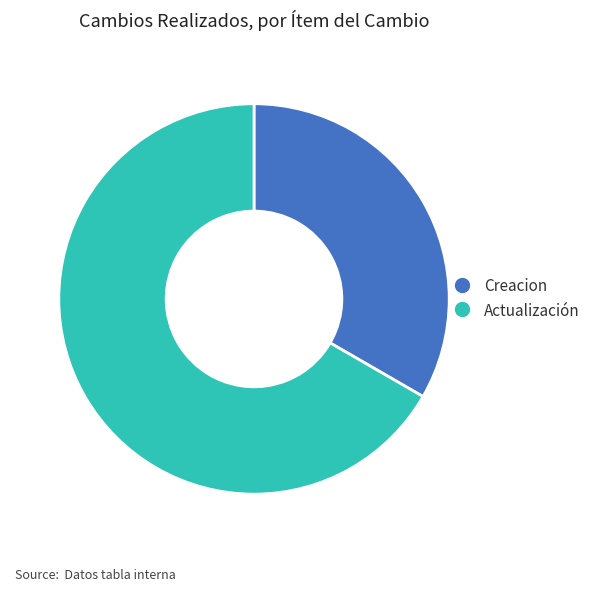

Which category has the smallest portion of the pie?

Creacion